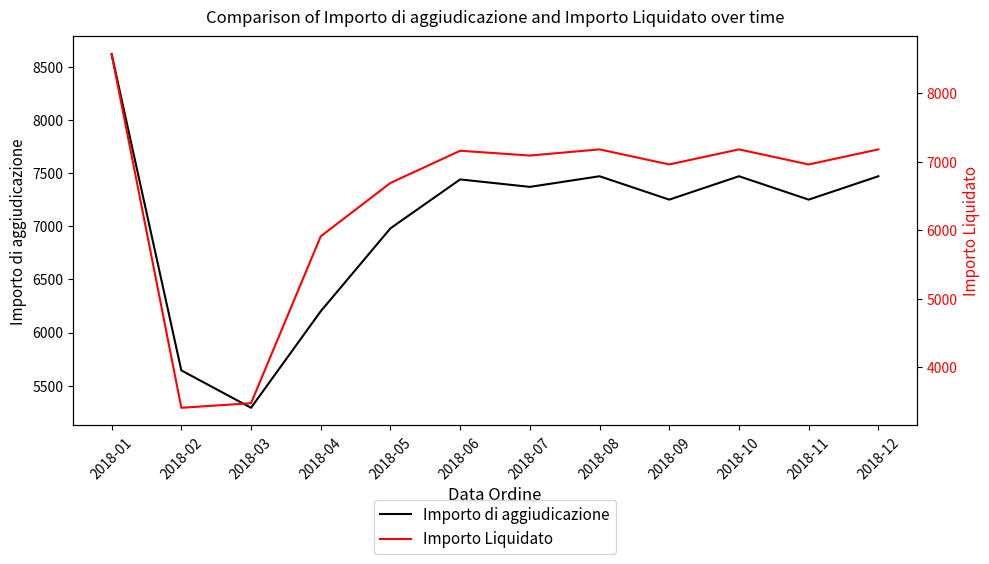

Is it true that Importo di aggiudicazione equals 10762.6 at 2018-09?

False